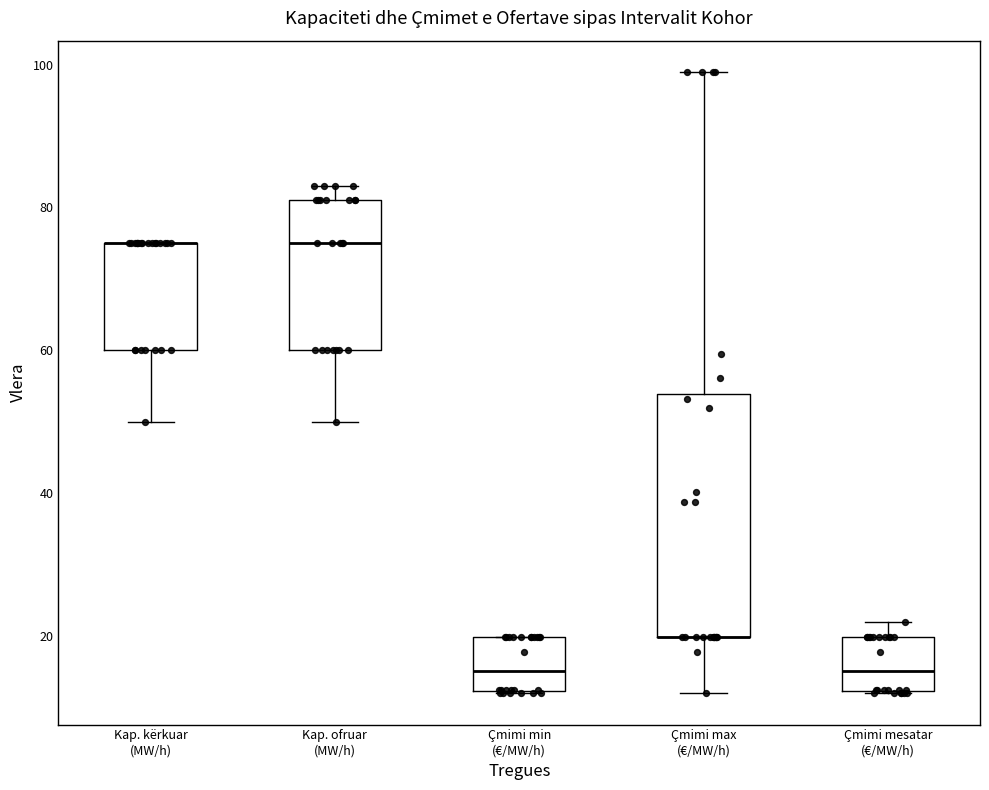

Where does the median line of the box for Kap. ofruar (MW/h) sit on the y-axis? The values are not printed on the chart, so give them approximately, as read against the axis.

76